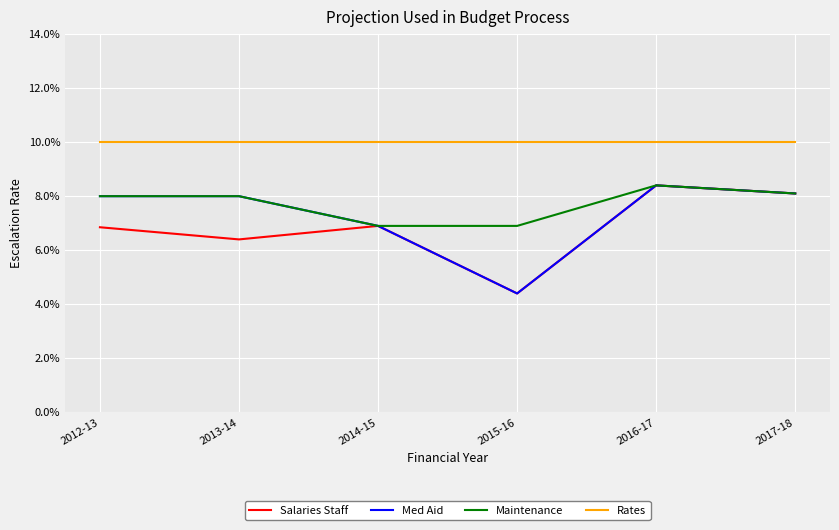

At which category is the sum across all series the highest?

2016-17